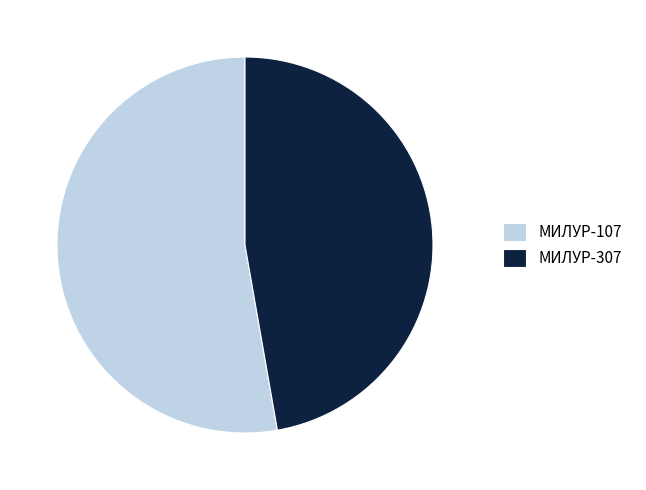

Count the number of slices in the pie.

2